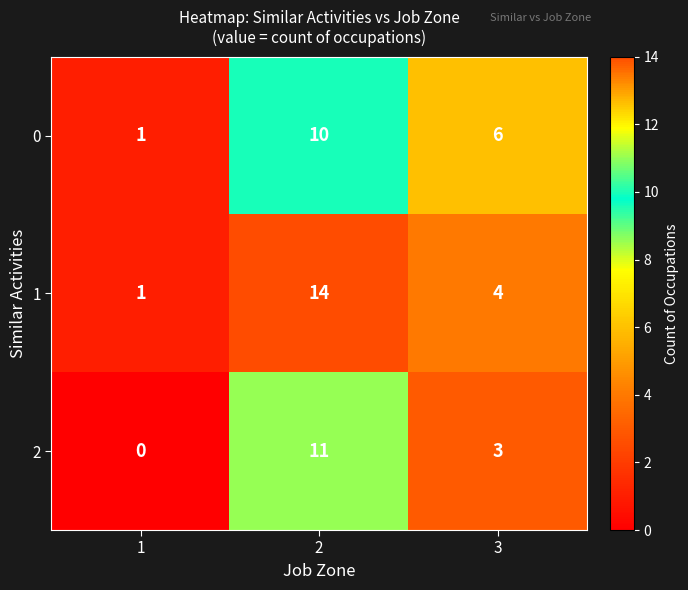

At which category is the sum across all series the highest?

2